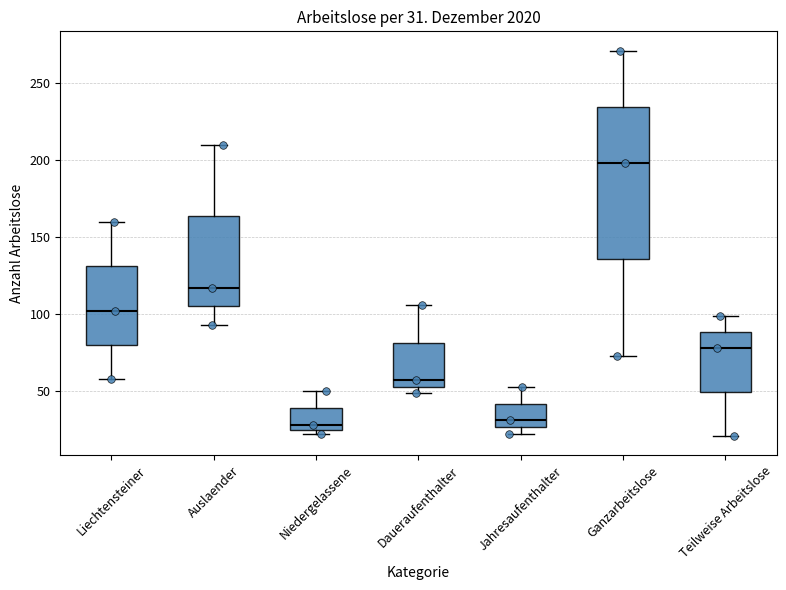

Which box is the tallest, from its lower edge to its upper edge?

Ganzarbeitslose